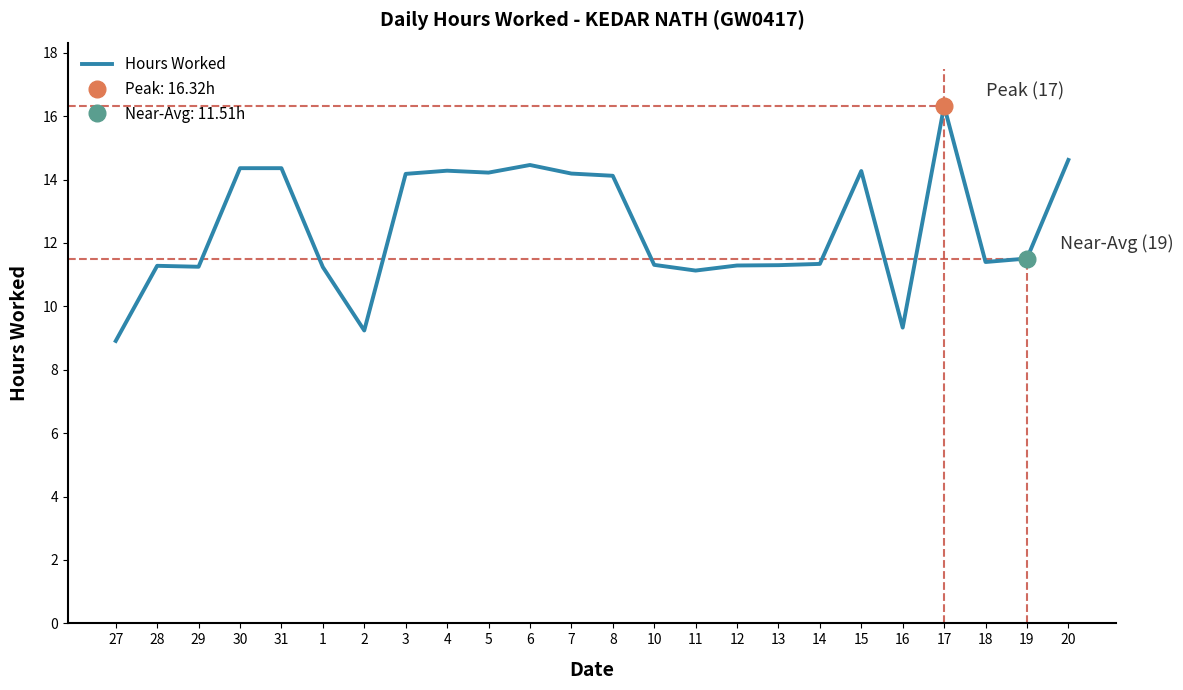

Is it true that the value at 11 is 11.1?

True